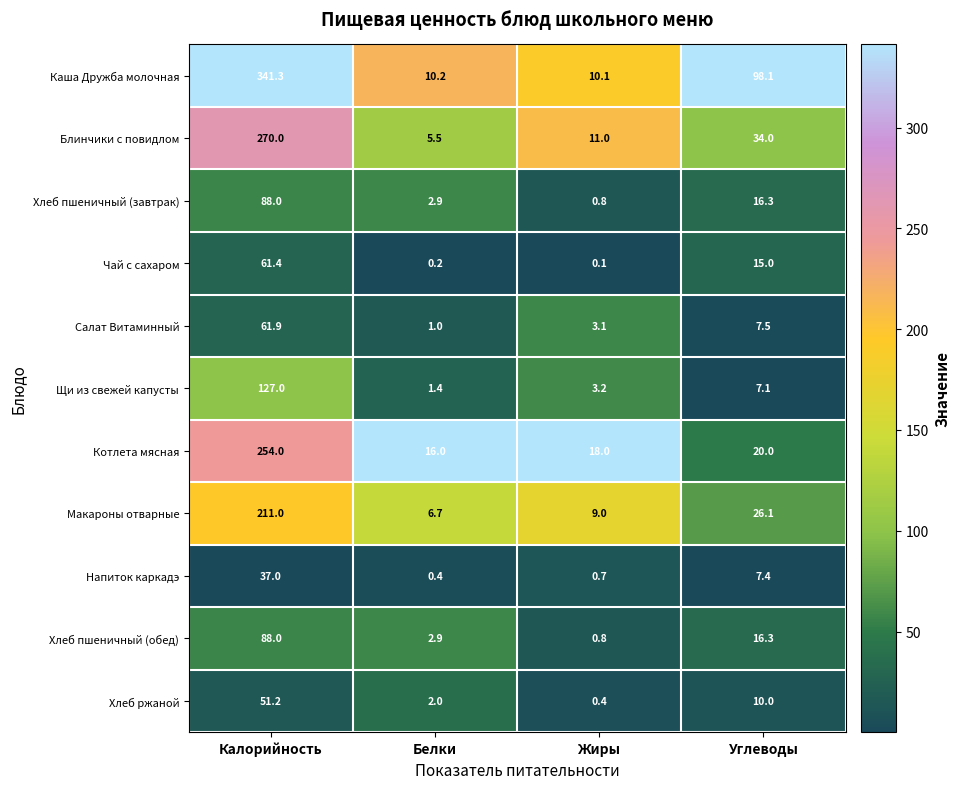

List the labels in order of Котлета мясная value, smallest first.

Белки, Жиры, Углеводы, Калорийность